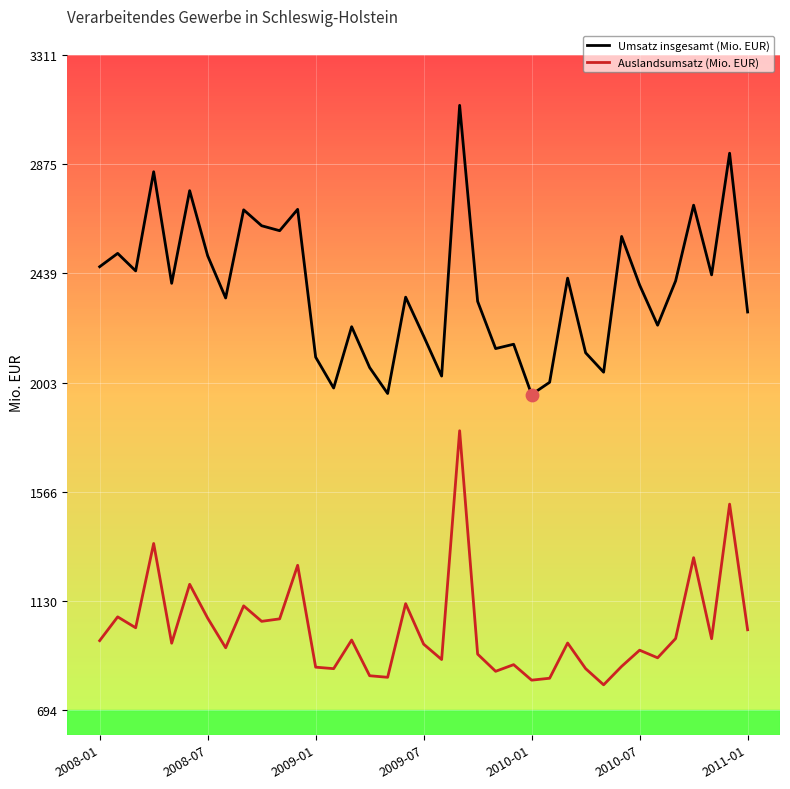

List the series in order of their overall mean, lowest first.

Auslandsumsatz (Mio. EUR), Umsatz insgesamt (Mio. EUR)